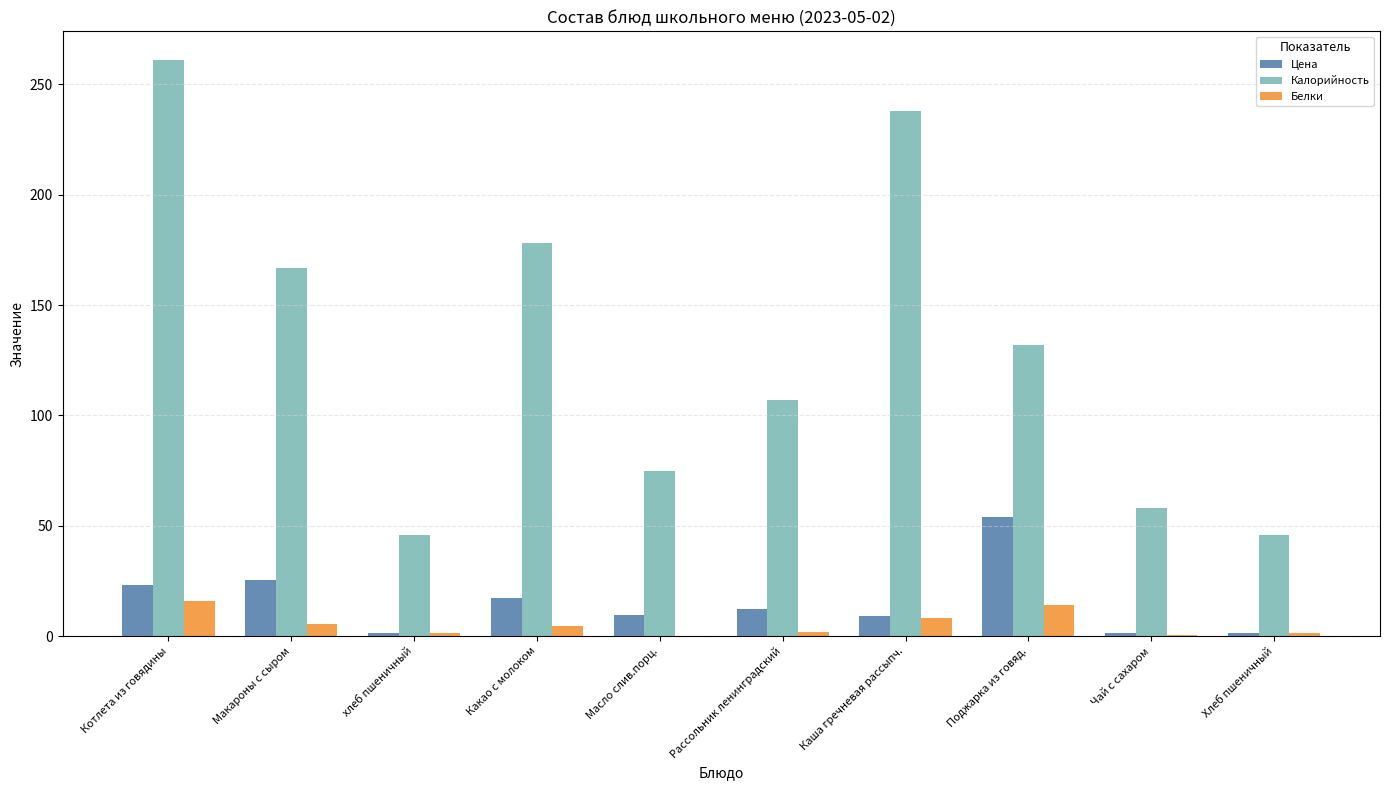

Between Какао с молоком and Масло слив.порц., which series saw the biggest shift?

Калорийность